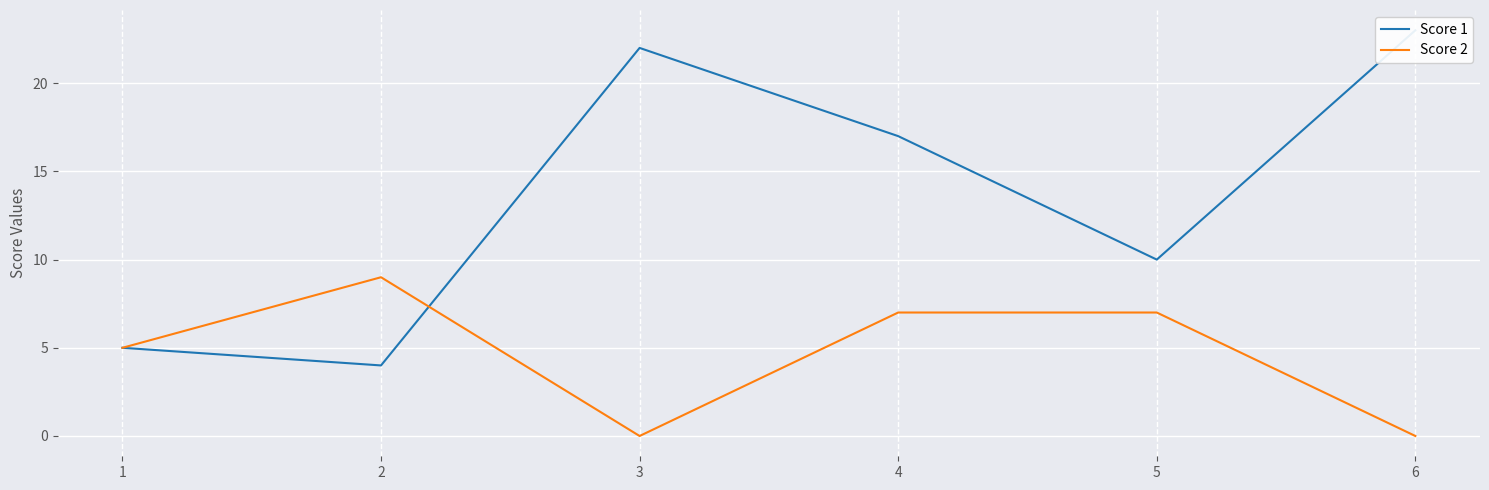

At which category is the sum across all series the highest?

4